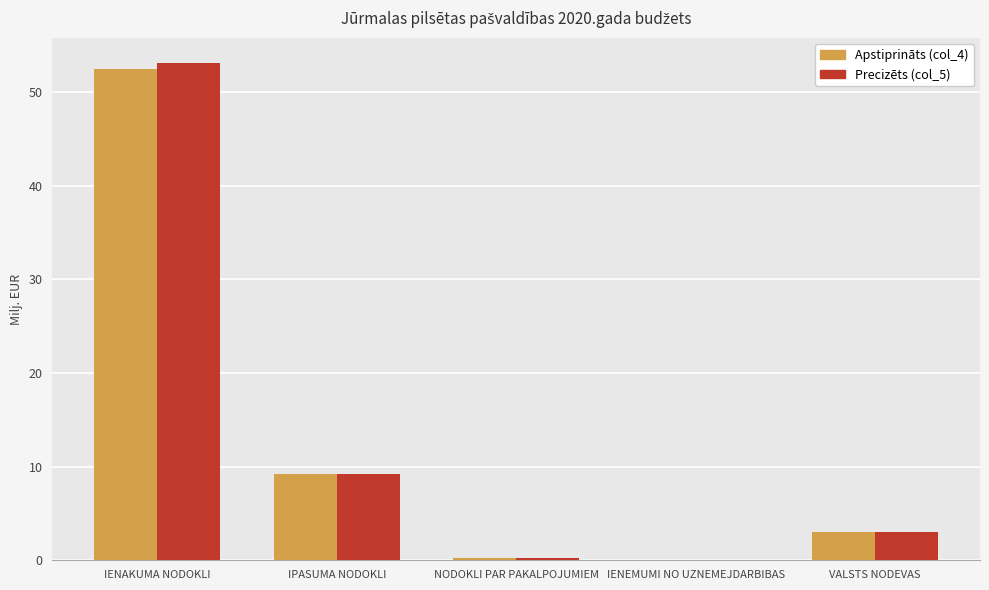

How many groups of bars are there?

5